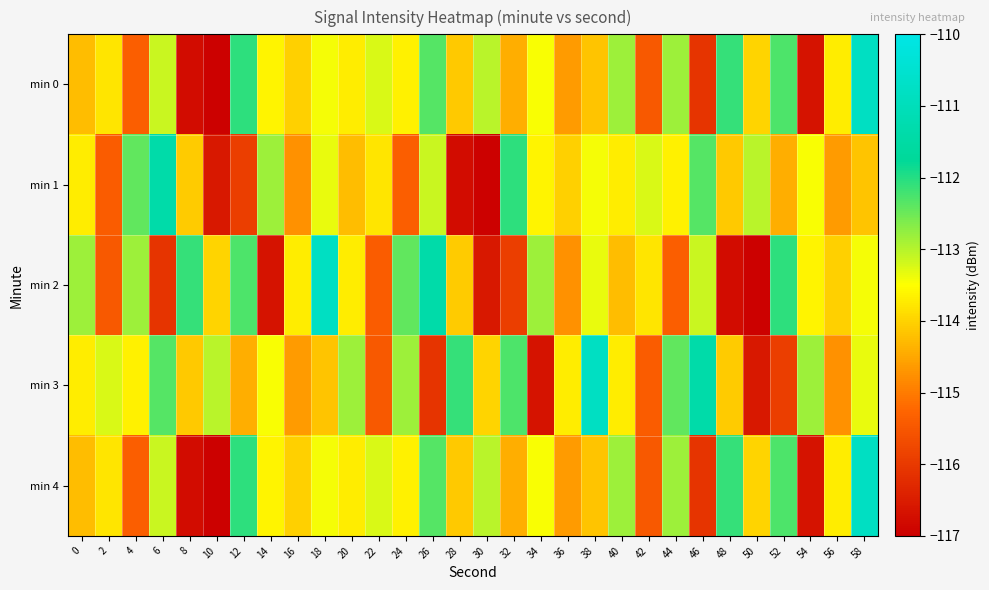

List the series in order of their peak value, lowest first.

min 1, min 0, min 2, min 3, min 4